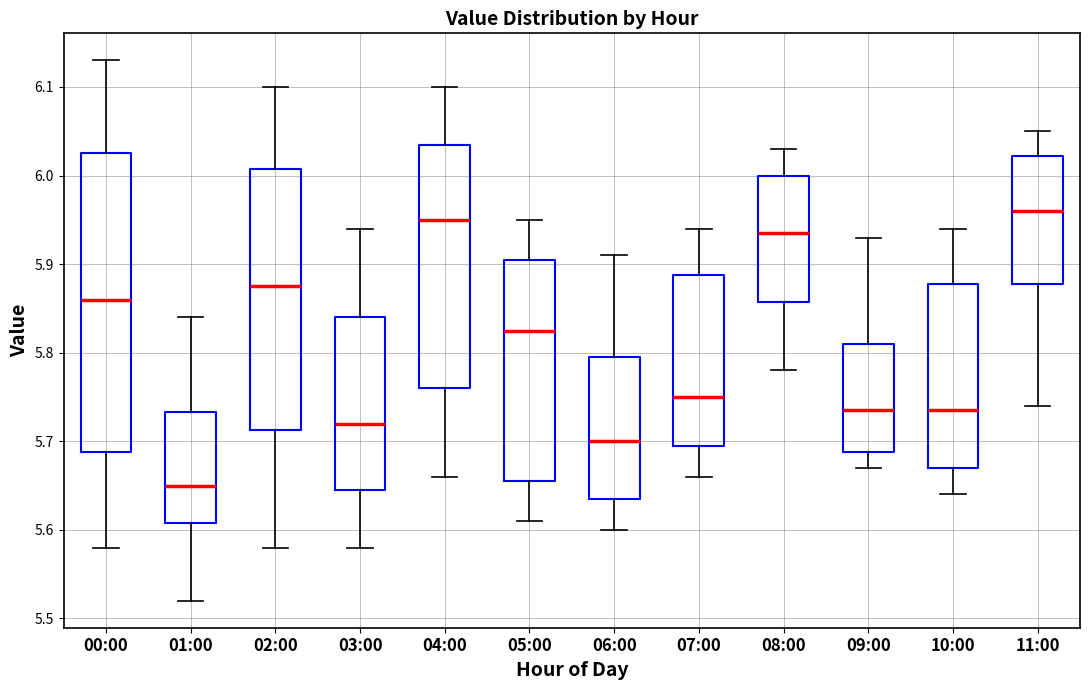

Reading left to right, transcribe this box plot: for each box, give where its median line is, the range the box spans, and where its two whiskers end, as read against the y-axis. The values are not printed on the chart, so give them approximately, as read against the axis.

00:00: median 5.86, box 5.69 to 6.03, whiskers 5.58 to 6.13
01:00: median 5.65, box 5.61 to 5.73, whiskers 5.52 to 5.84
02:00: median 5.88, box 5.71 to 6.01, whiskers 5.58 to 6.10
03:00: median 5.72, box 5.65 to 5.84, whiskers 5.58 to 5.94
04:00: median 5.95, box 5.76 to 6.04, whiskers 5.66 to 6.10
05:00: median 5.83, box 5.66 to 5.91, whiskers 5.61 to 5.95
06:00: median 5.70, box 5.64 to 5.80, whiskers 5.60 to 5.91
07:00: median 5.75, box 5.70 to 5.89, whiskers 5.66 to 5.94
08:00: median 5.94, box 5.86 to 6.00, whiskers 5.78 to 6.03
09:00: median 5.74, box 5.69 to 5.81, whiskers 5.67 to 5.93
10:00: median 5.74, box 5.67 to 5.88, whiskers 5.64 to 5.94
11:00: median 5.96, box 5.88 to 6.02, whiskers 5.74 to 6.05